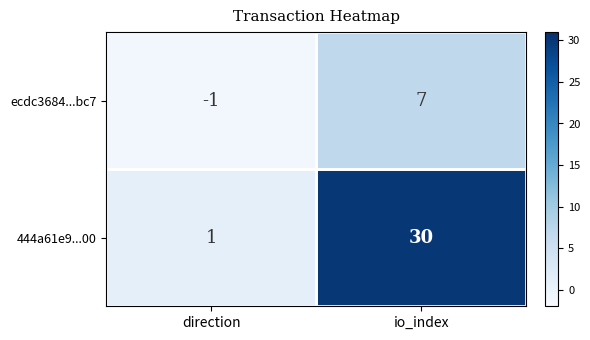

What is the total value across all series at io_index?

37